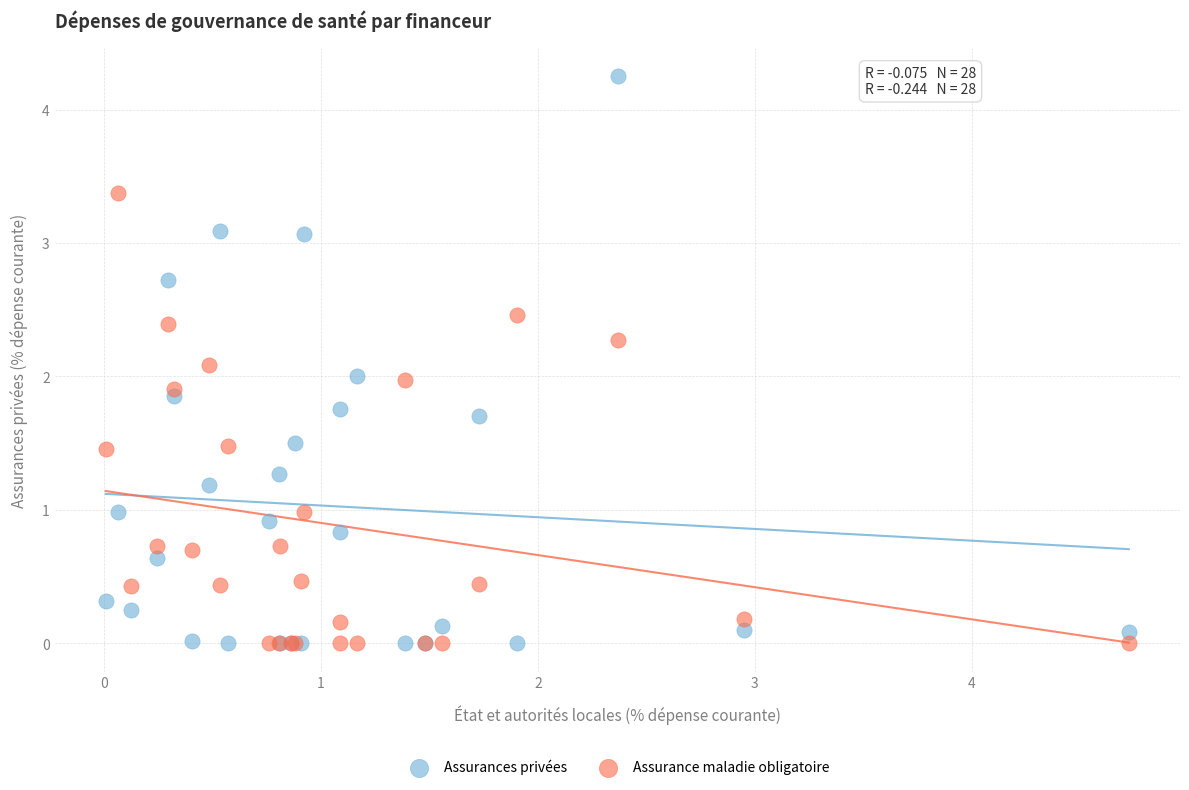

Which series has the widest spread of Y values?

Assurances privées